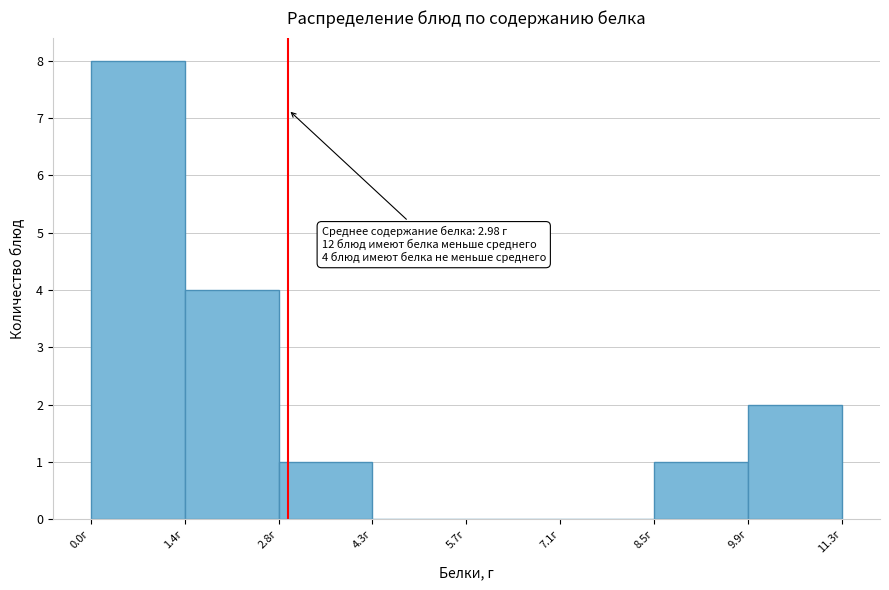

Which range on the x-axis has the tallest bar?

0.0 to 1.4